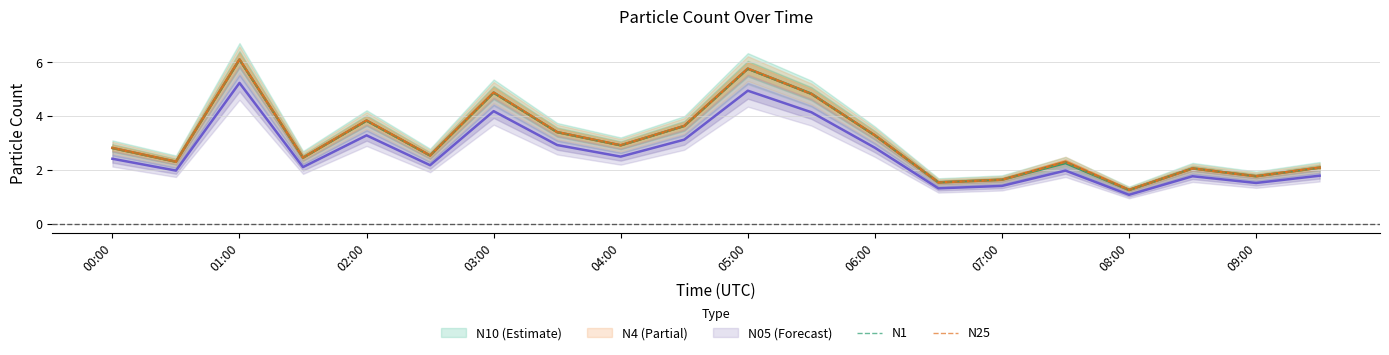

Which series has the largest total across all categories?

N25